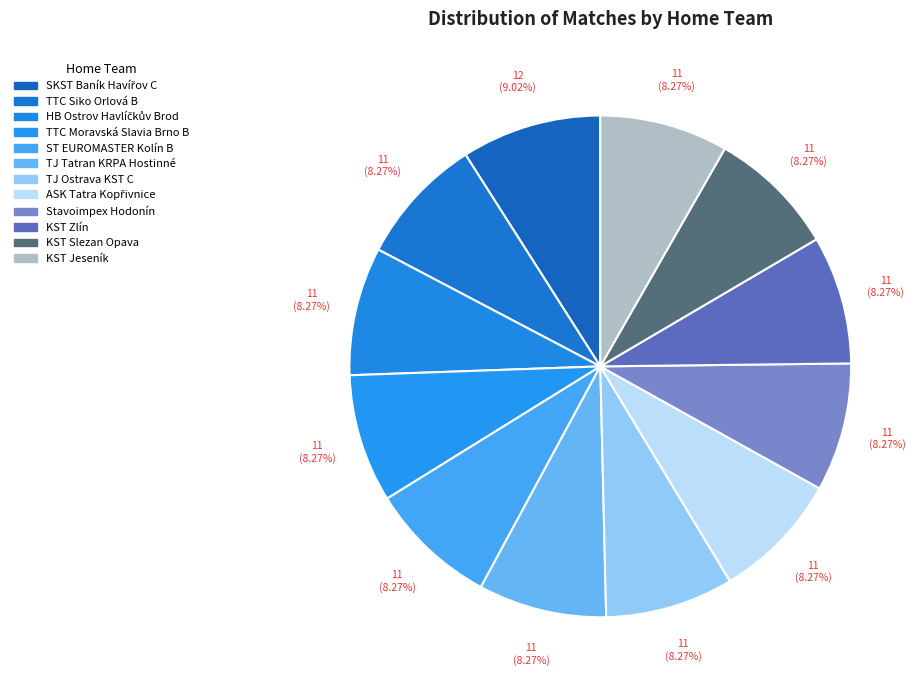

How many segments does this pie chart have?

12